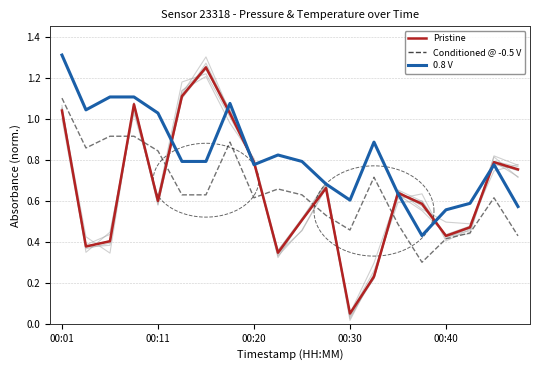

Which series has the widest spread of values?

Pressure (Pristine)